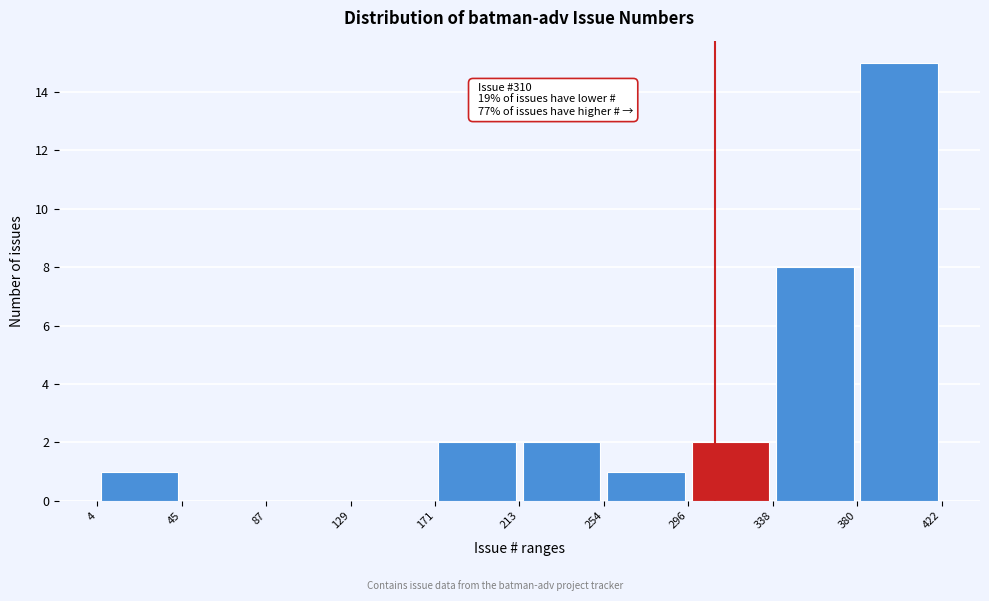

Which range on the x-axis has the tallest bar?

380 to 422